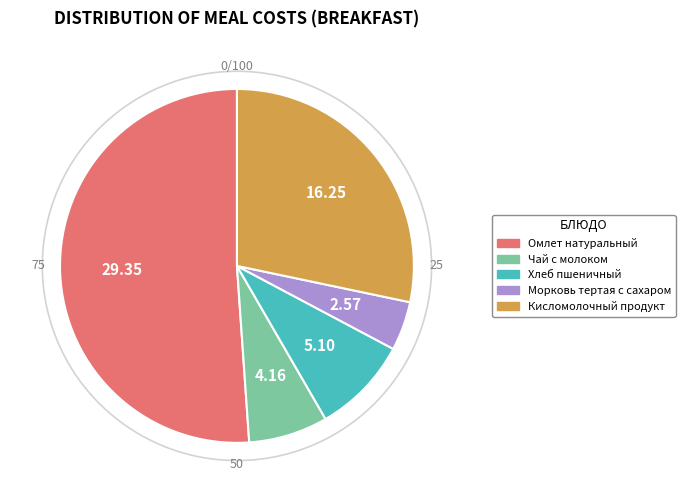

True or false: Морковь тертая с сахаром accounts for 19% of the total.

False